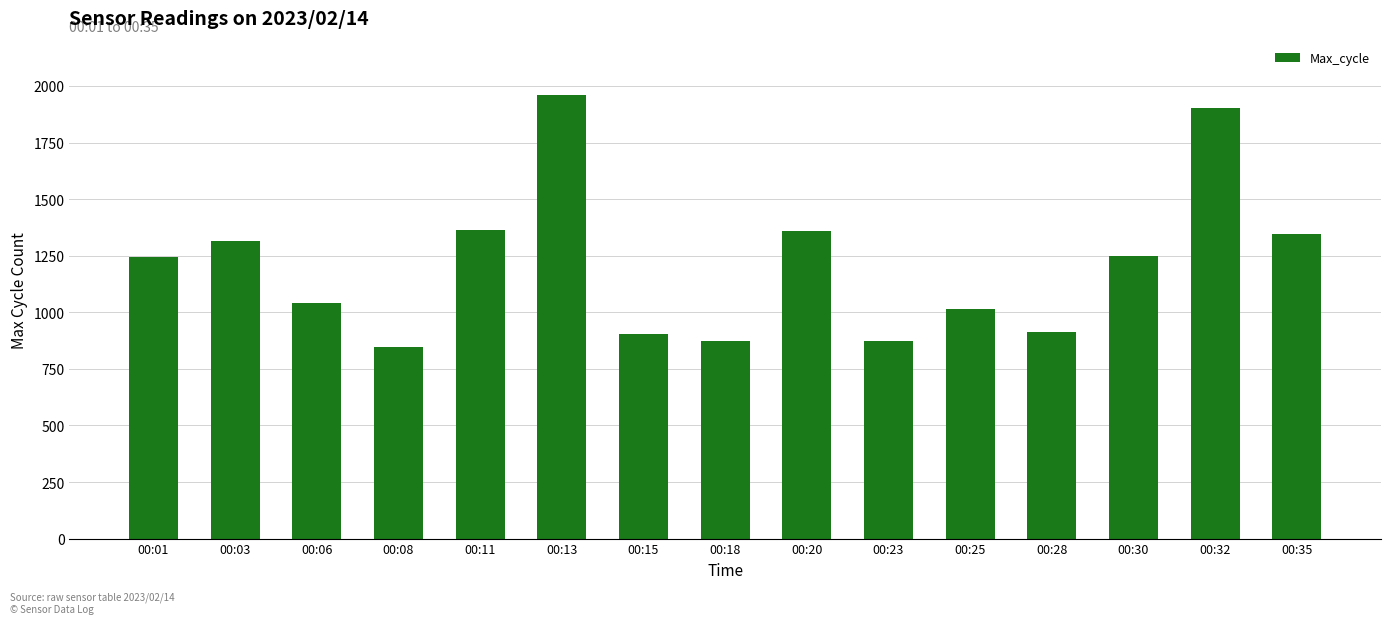

What is the average value?

1213